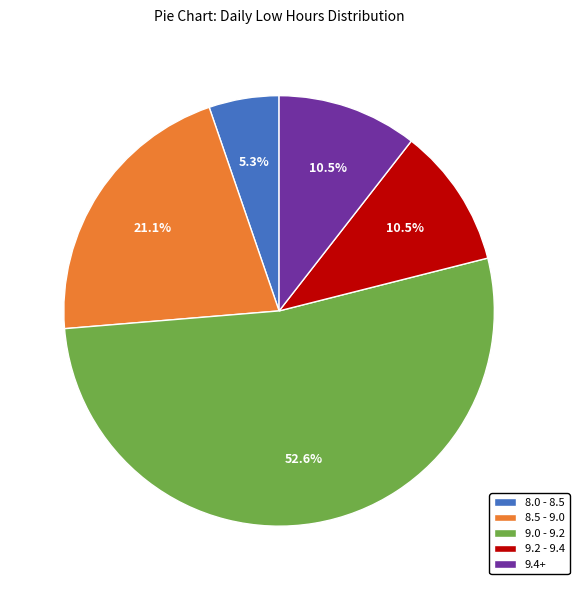

Which category has the biggest portion of the pie?

9.0 - 9.2